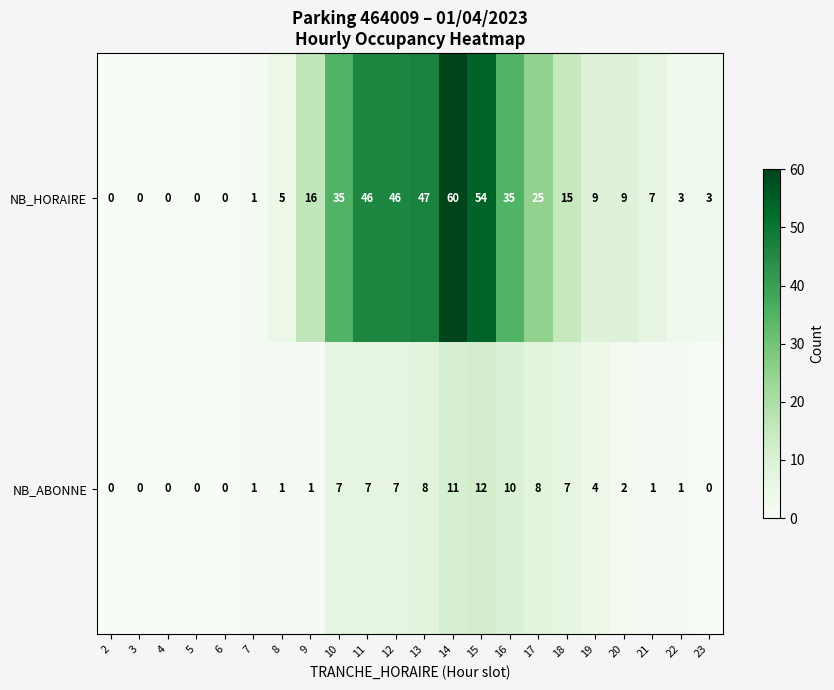

The NB_ABONNE series shows 0 at 23. True or false?

True